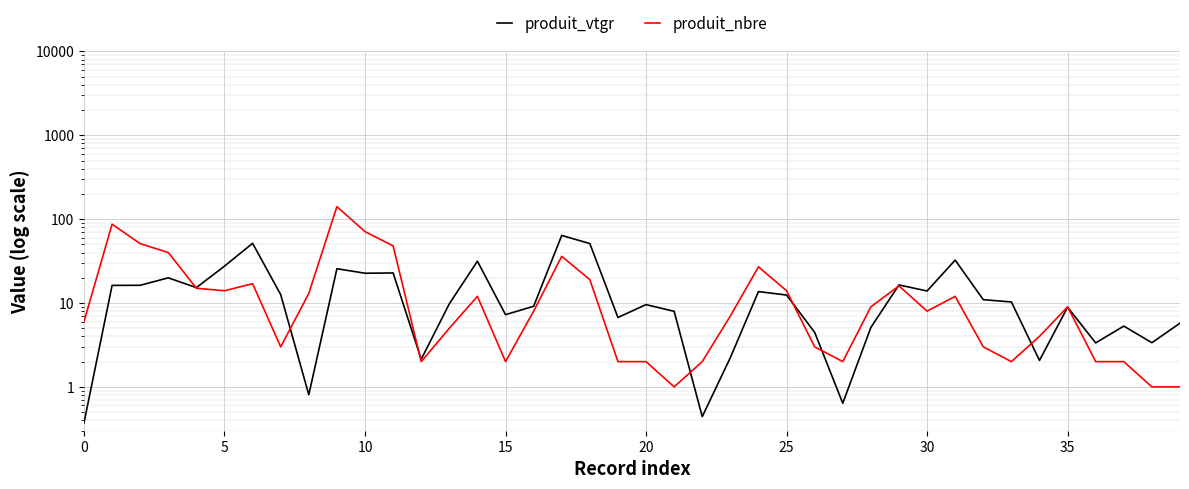

What is the minimum value shown in the chart?

0.4